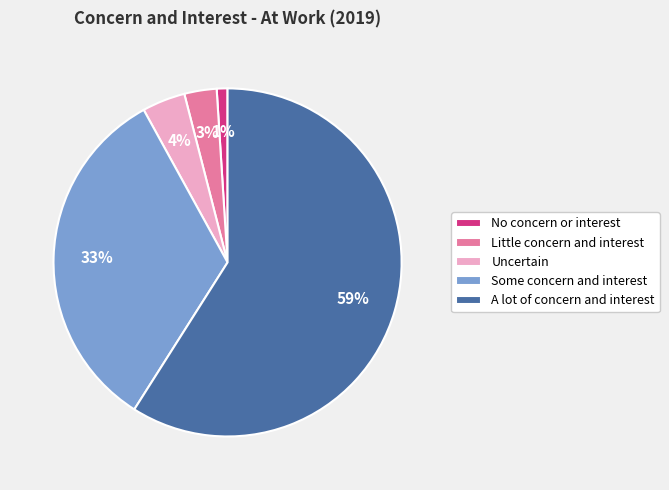

What percentage is the Little concern and interest slice, to the nearest percent?

3%